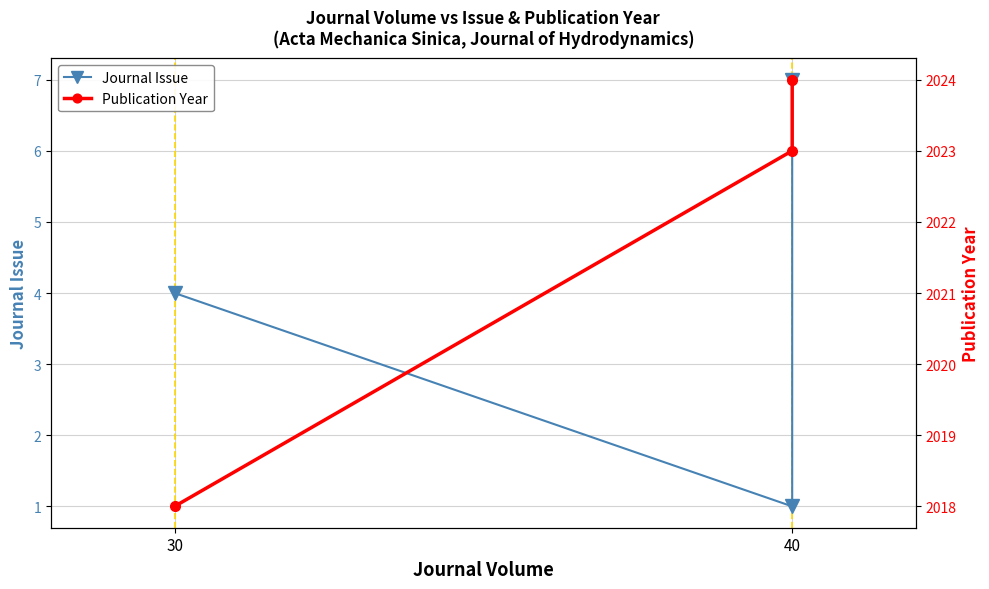

What position from the right is 40?

2